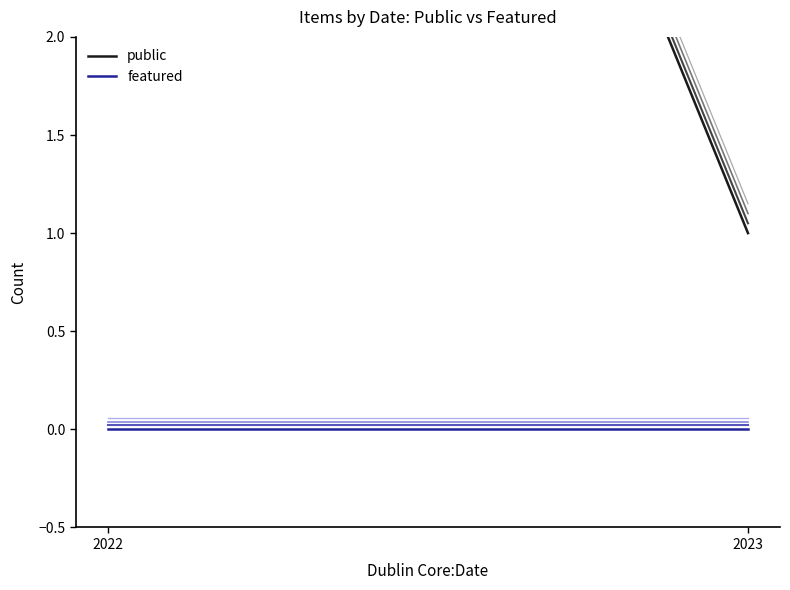

What is the approximate value of public at 2022?

9